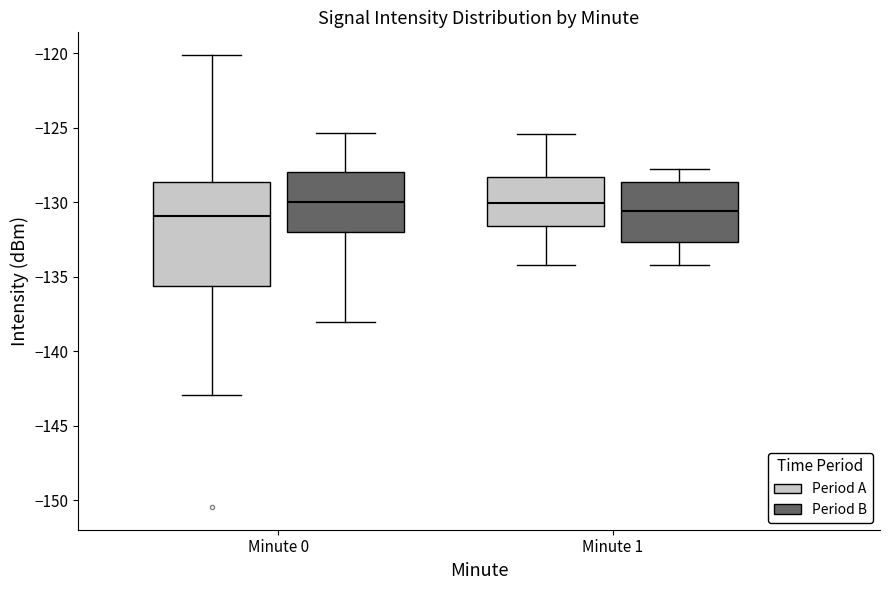

Reading left to right, transcribe this box plot: for each box, give where its median line is, the range the box spans, and where its two whiskers end, as read against the y-axis. The values are not printed on the chart, so give them approximately, as read against the axis.

Minute 0 (Period A): median -131.0, box -135.5 to -128.5, whiskers -143.0 to -120.0
Minute 0 (Period B): median -130.0, box -132.0 to -128.0, whiskers -138.0 to -125.5
Minute 1 (Period A): median -130.0, box -131.5 to -128.5, whiskers -134.0 to -125.5
Minute 1 (Period B): median -130.5, box -132.5 to -128.5, whiskers -134.0 to -128.0